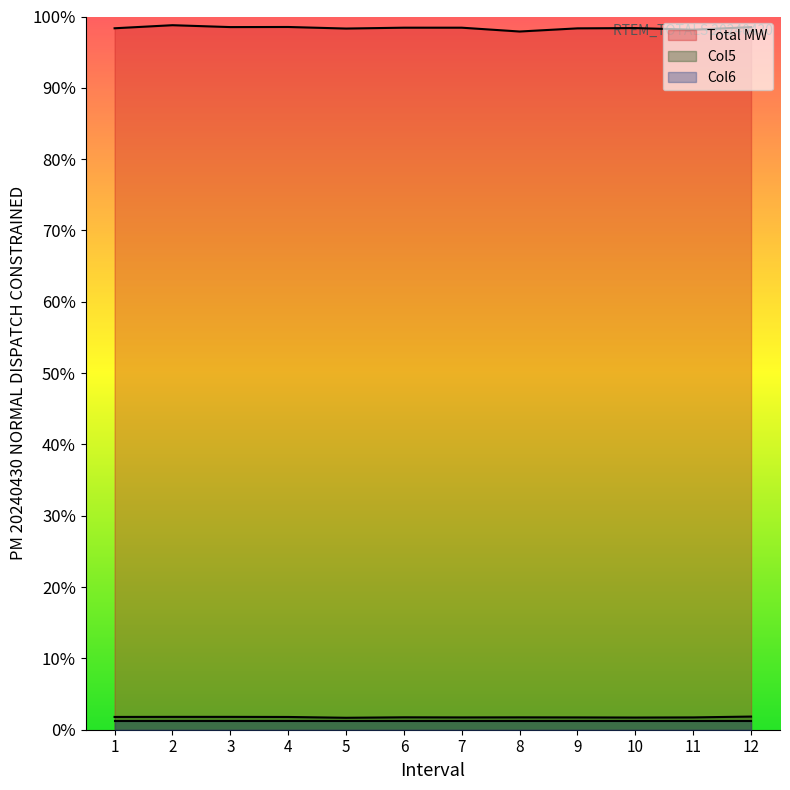

Which series has the widest spread of values?

Total MW